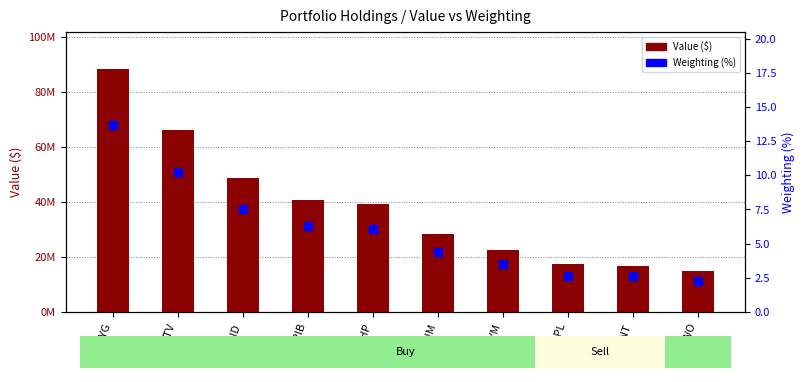

Which series contains the highest Y value?

Value ($)